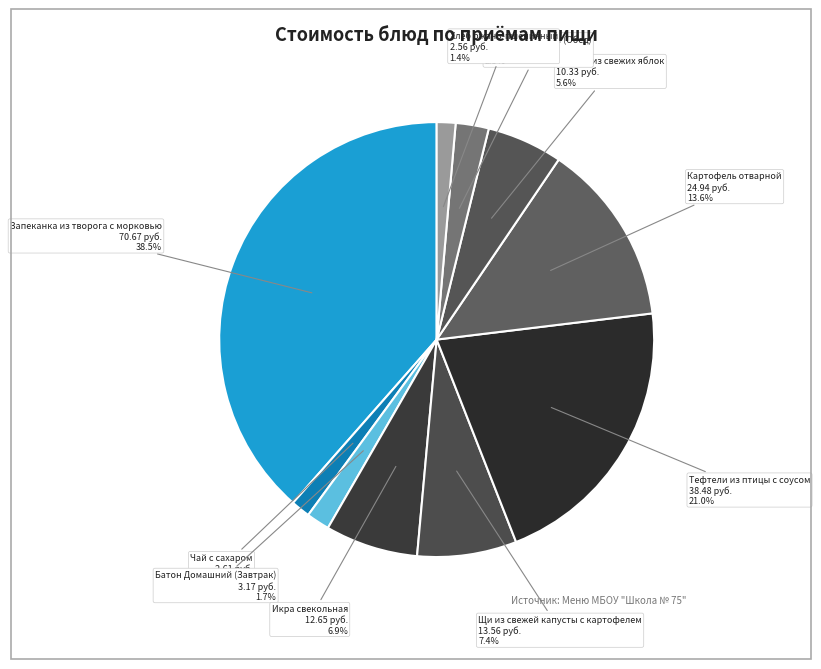

Approximately how many times larger is the value at Икра свекольная compared to Компот из свежих яблок?

1.2